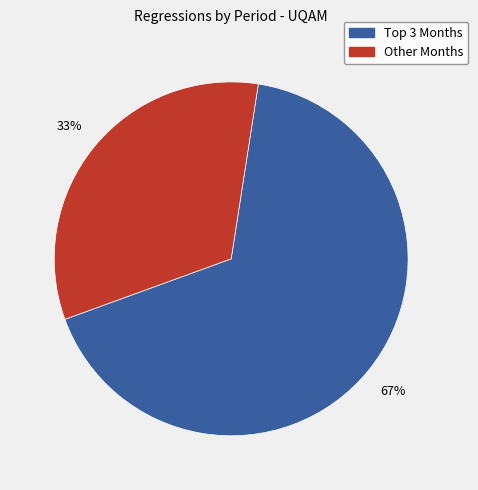

Is there a majority slice in this chart?

Yes